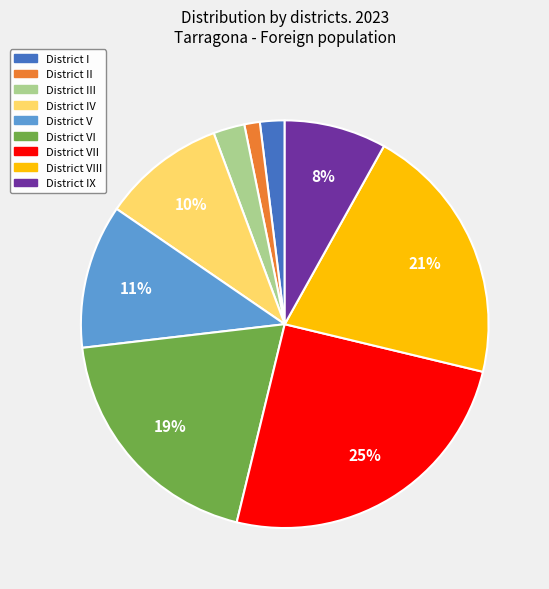

Is there a majority slice in this chart?

No